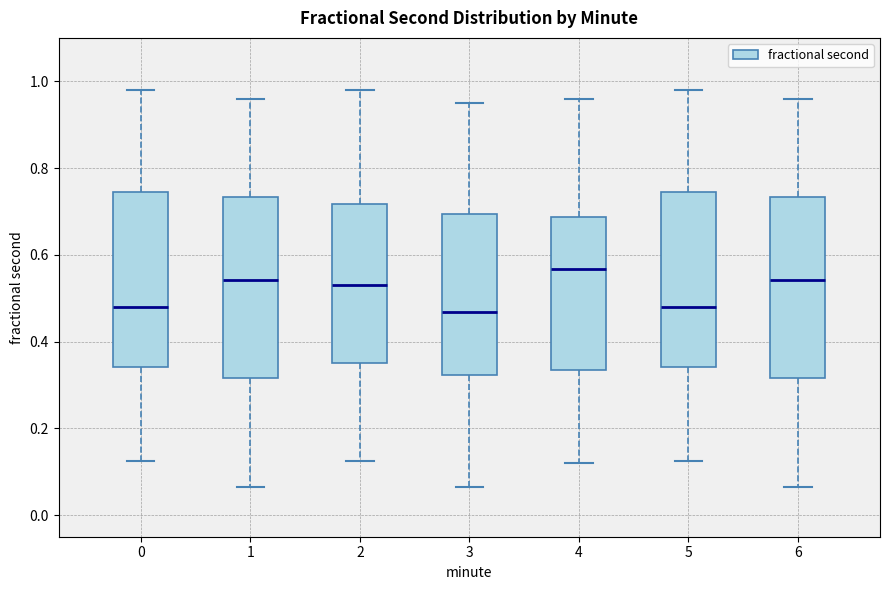

Reading left to right, read every box against the y-axis: the position of its median line, the range the box covers, and the ends of its whiskers. The values are not printed on the chart, so give them approximately, as read against the axis.

0: median 0.48, box 0.34 to 0.74, whiskers 0.12 to 0.98
1: median 0.54, box 0.32 to 0.74, whiskers 0.06 to 0.96
2: median 0.52, box 0.36 to 0.72, whiskers 0.12 to 0.98
3: median 0.46, box 0.32 to 0.70, whiskers 0.06 to 0.94
4: median 0.56, box 0.34 to 0.68, whiskers 0.12 to 0.96
5: median 0.48, box 0.34 to 0.74, whiskers 0.12 to 0.98
6: median 0.54, box 0.32 to 0.74, whiskers 0.06 to 0.96